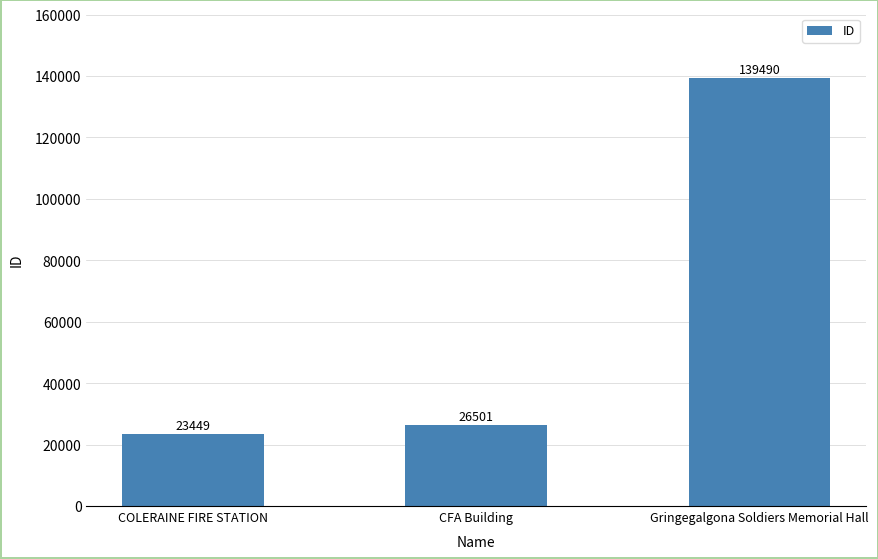

What is the difference between the values at Gringegalgona Soldiers Memorial Hall and COLERAINE FIRE STATION?

116041